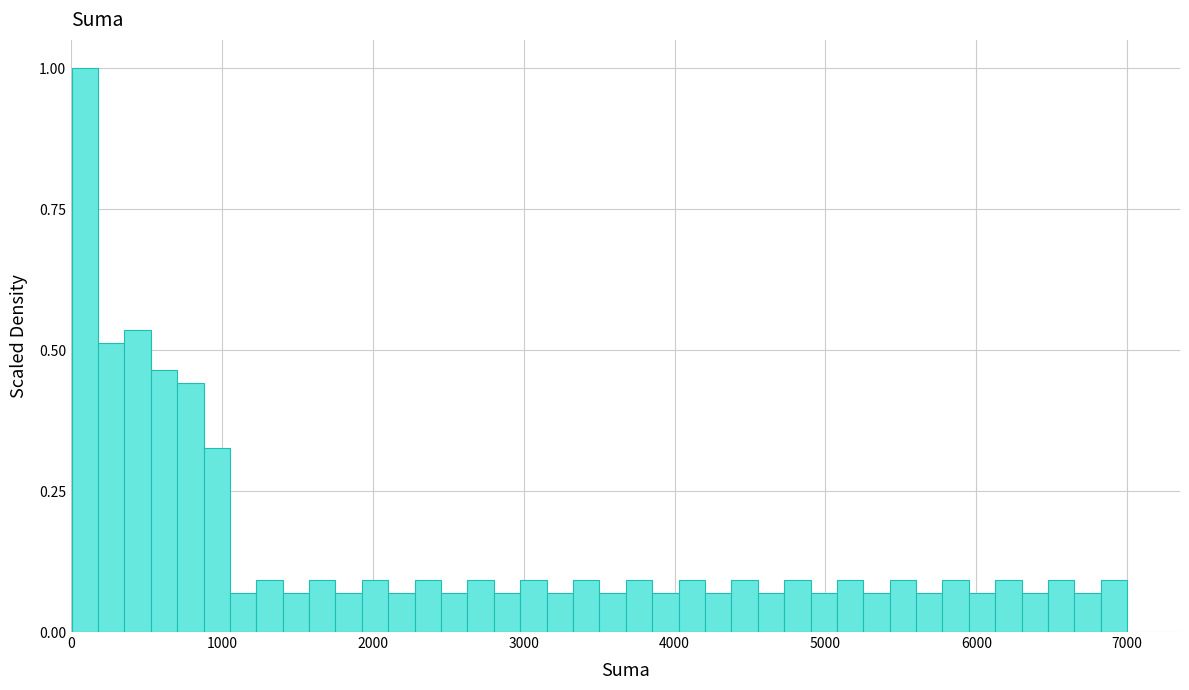

Around what value on the x-axis is the tallest bar? Give the approximate position of its centre, as read against the axis.

100